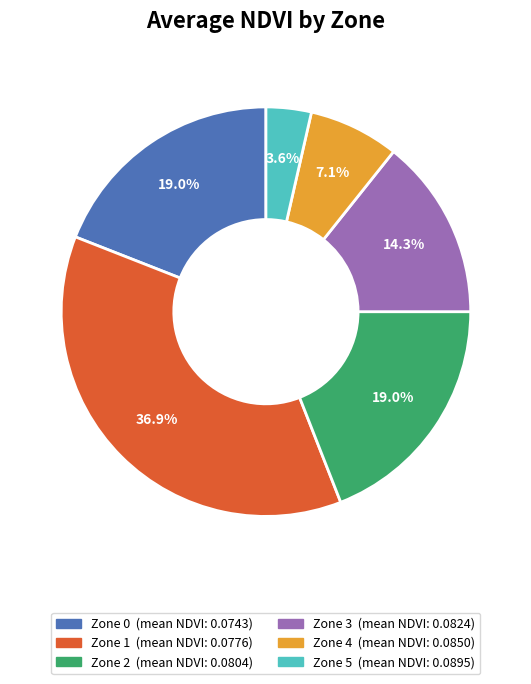

To the nearest percent, what is the combined percentage of Zone 5 and Zone 4?

11%